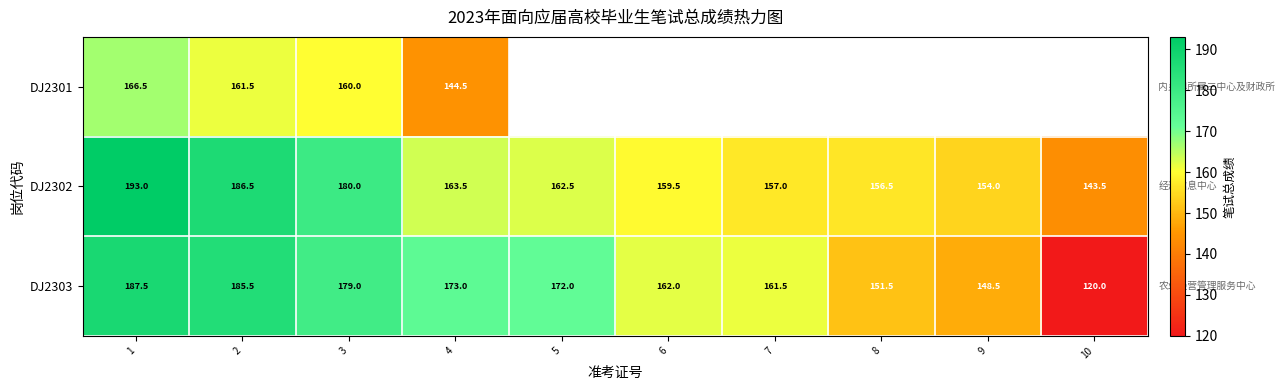

Rank the categories by DJ2302 value from lowest to highest.

10, 9, 8, 7, 6, 5, 4, 3, 2, 1